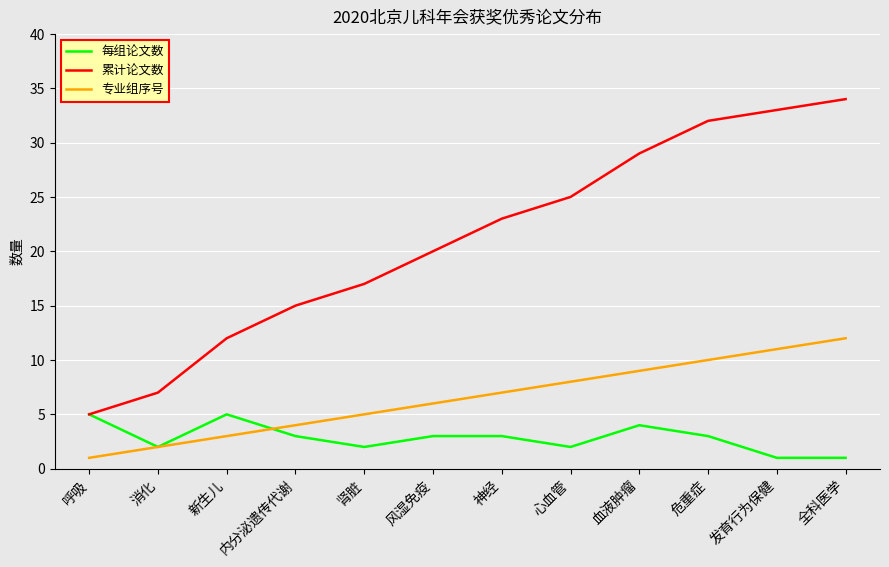

Is the value of 专业组序号 at 肾脏 greater than the value of 累计论文数 at 全科医学?

No